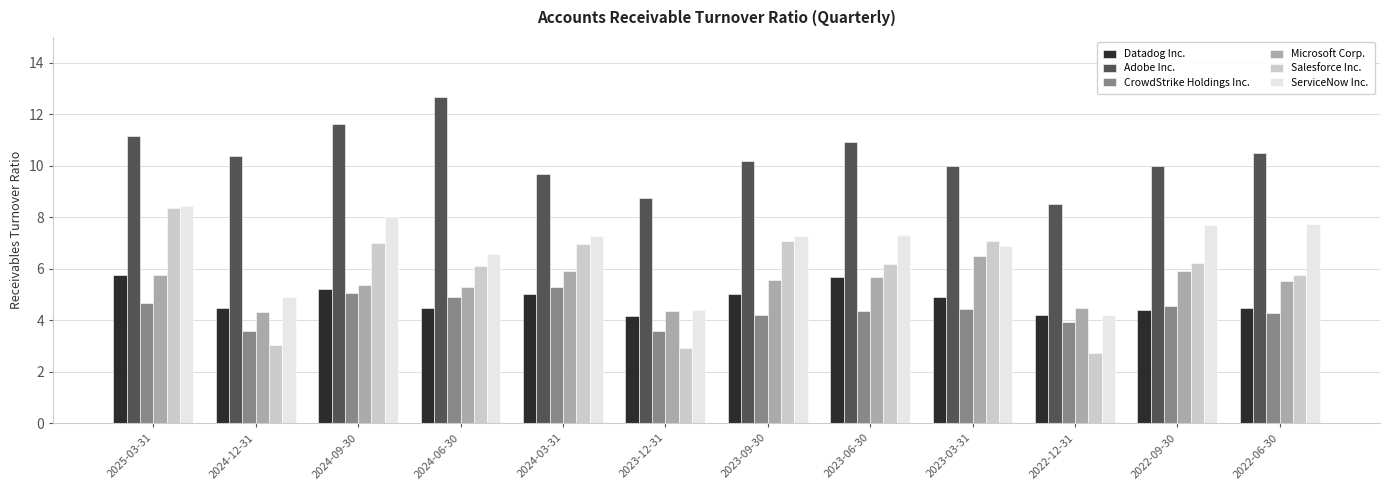

How many groups of bars are there?

12